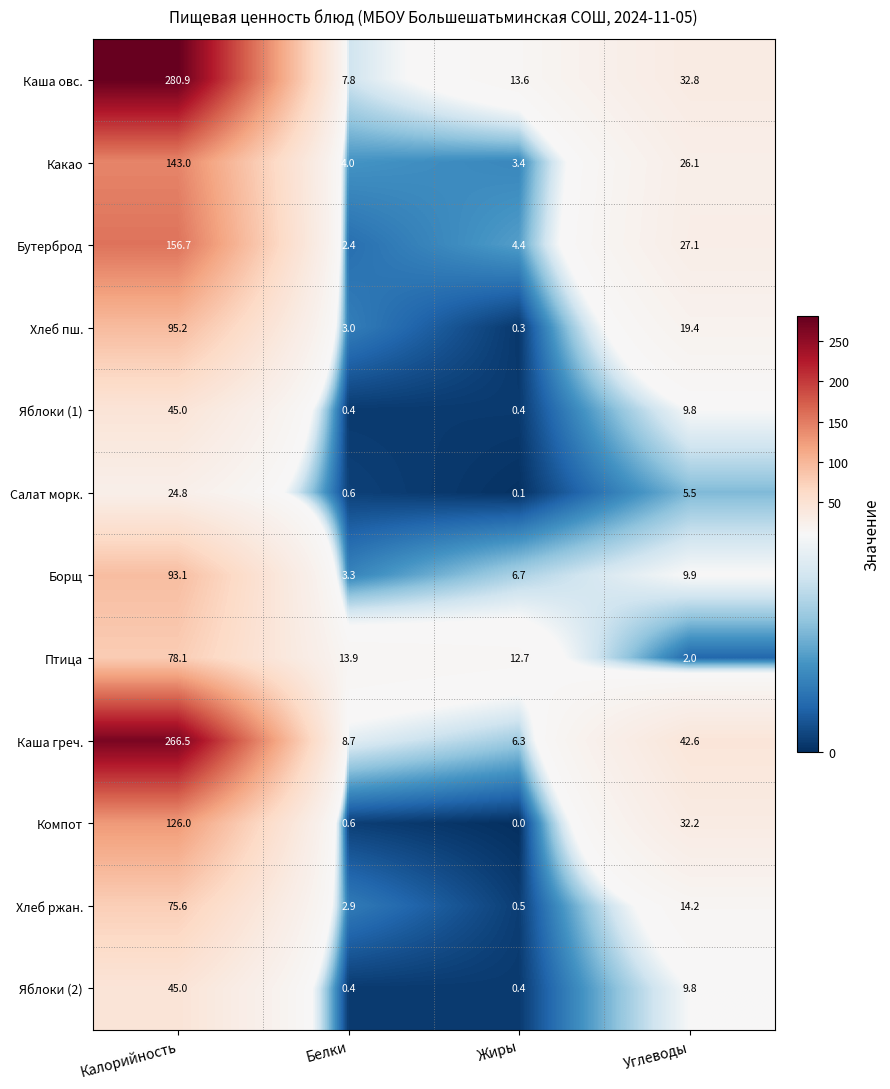

The Салат морк. series shows 5.5 at Углеводы. True or false?

True